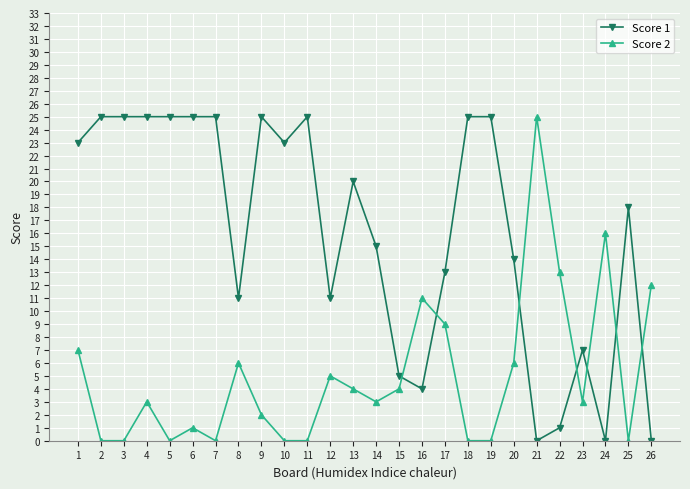

Rank the series at 20 from highest to lowest value.

Score 1, Score 2